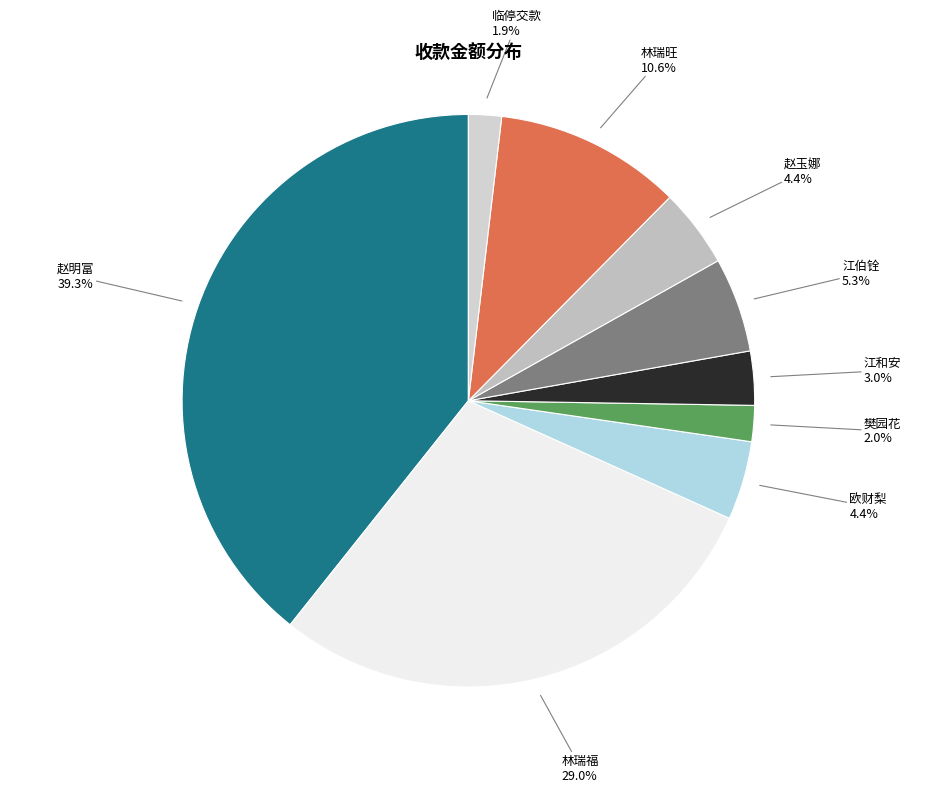

How many segments does this pie chart have?

9